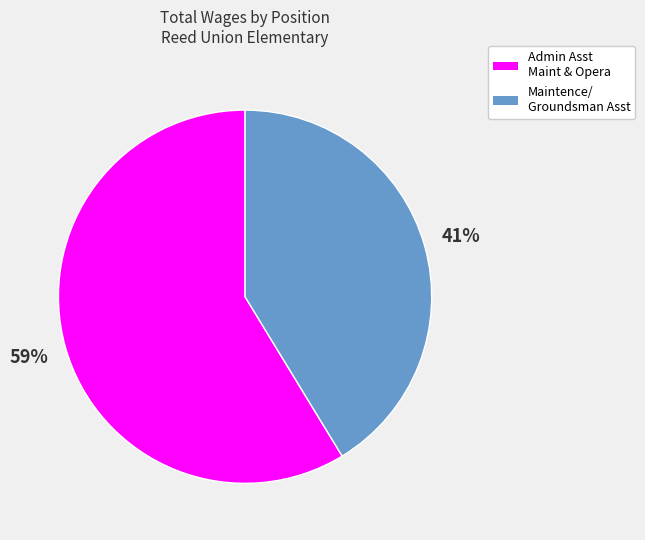

Does any single category account for the majority?

Yes